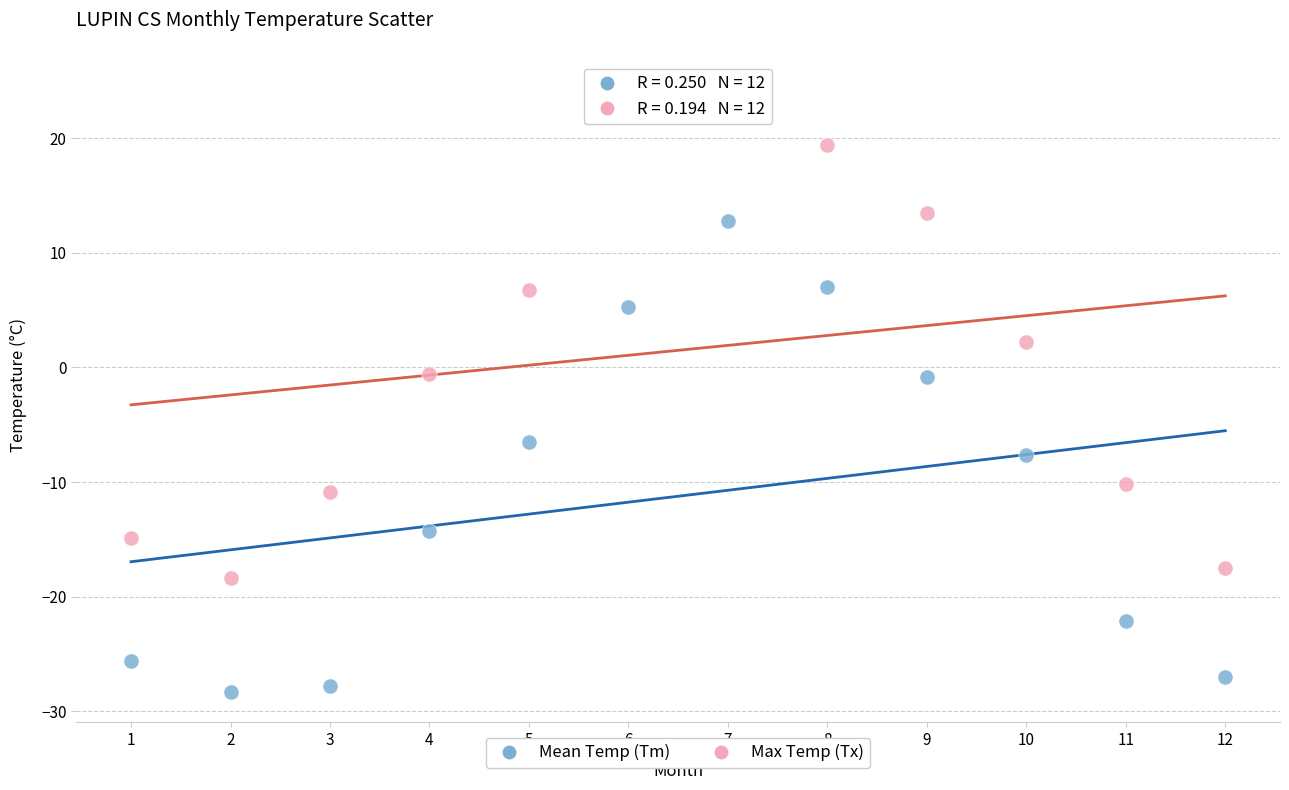

Across all data points, what is the range of X values (max minus min)?

11.0